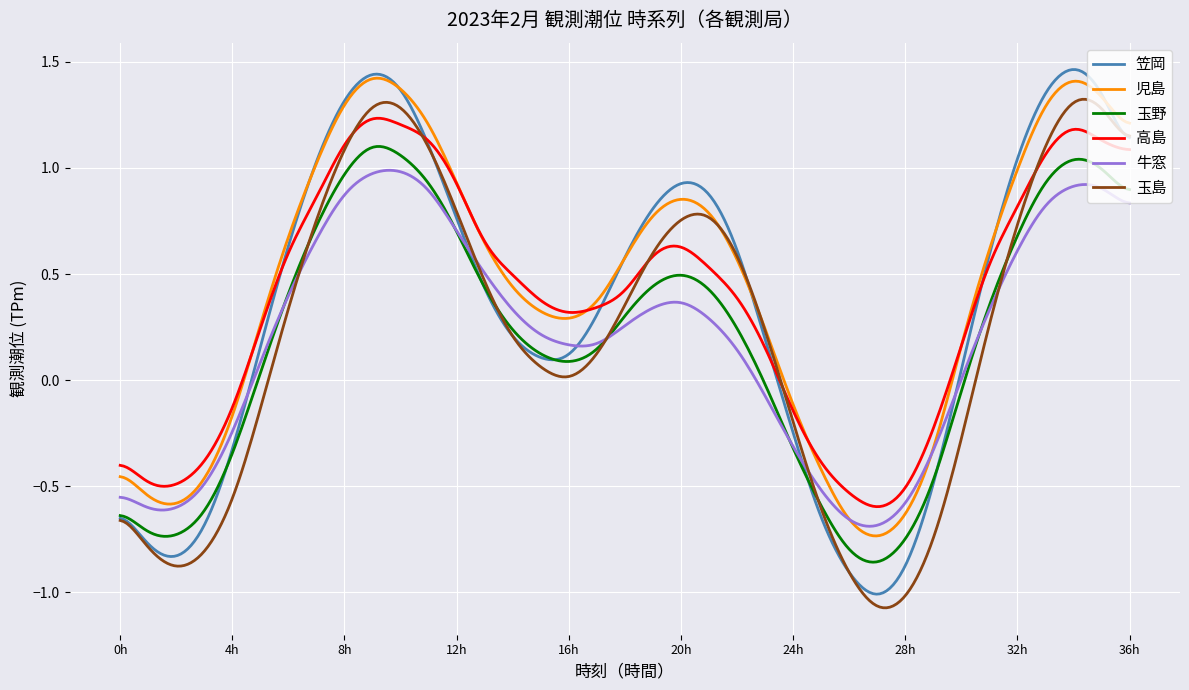

Which series has the widest spread of values?

笠岡